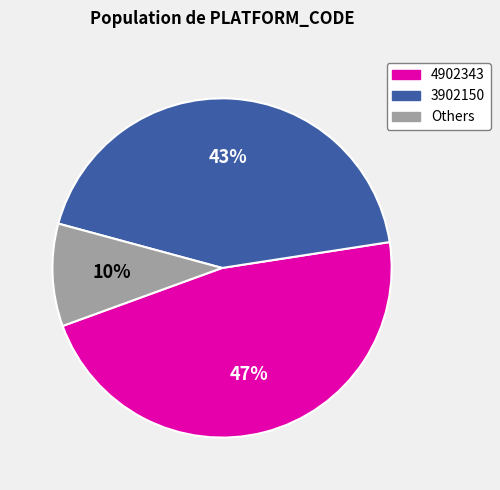

To the nearest percent, what is the difference between the largest and smallest slice percentages?

37%